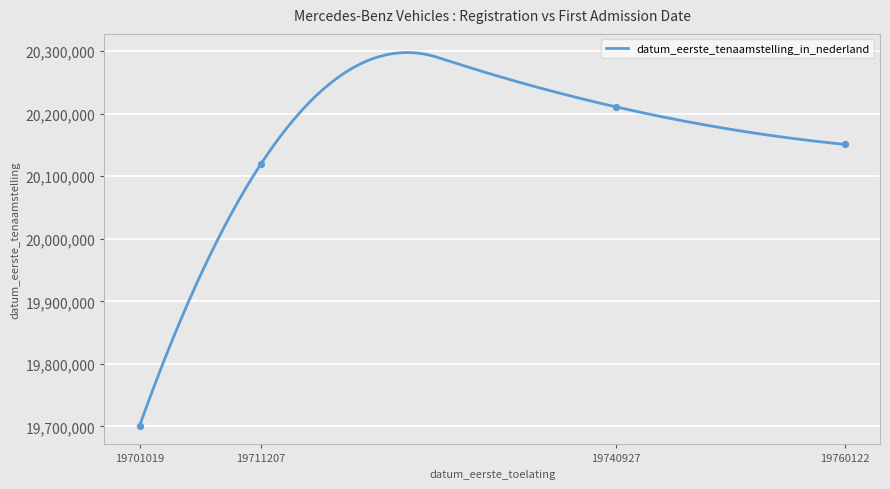

What is the ratio of the value at 19701019 to the value at 19740927?

1.0